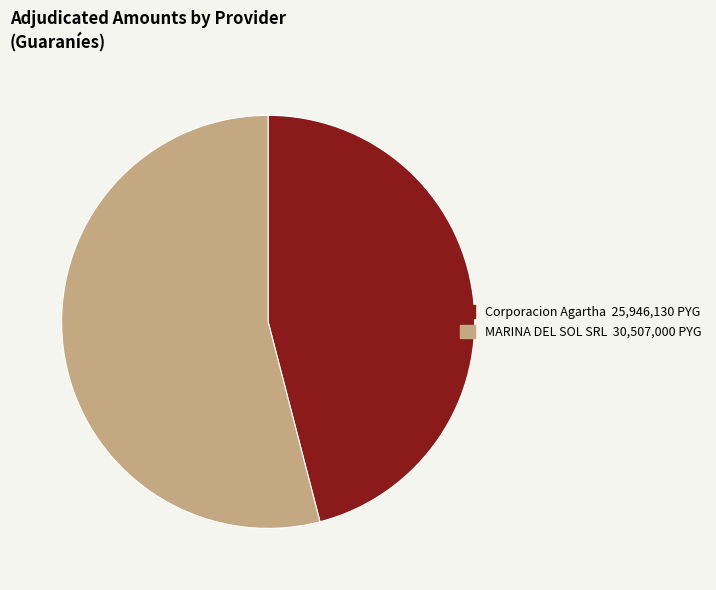

Between Corporacion Agartha and MARINA DEL SOL SRL, which is larger?

MARINA DEL SOL SRL